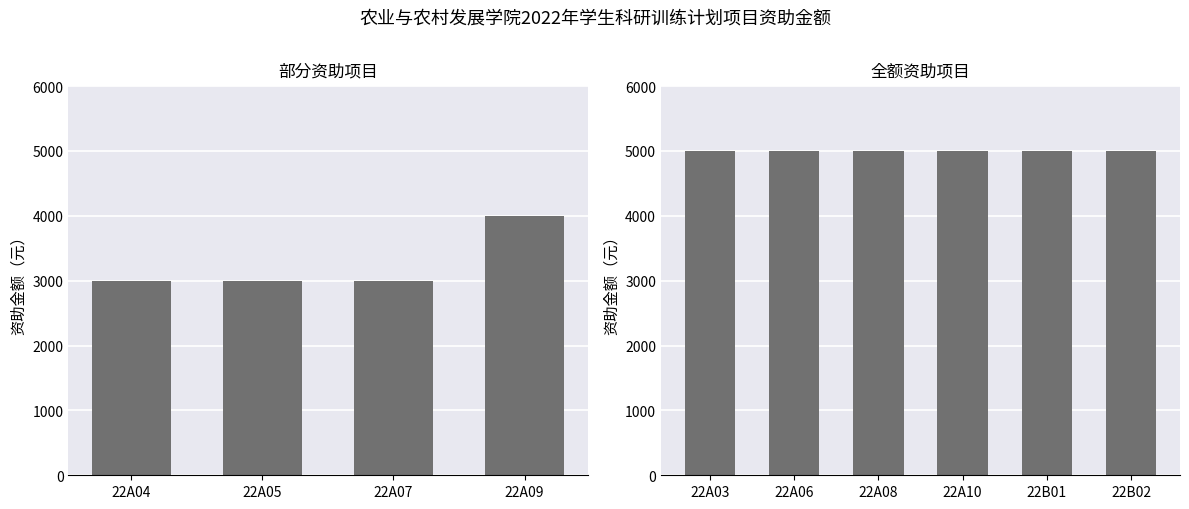

What is the average value?

4300